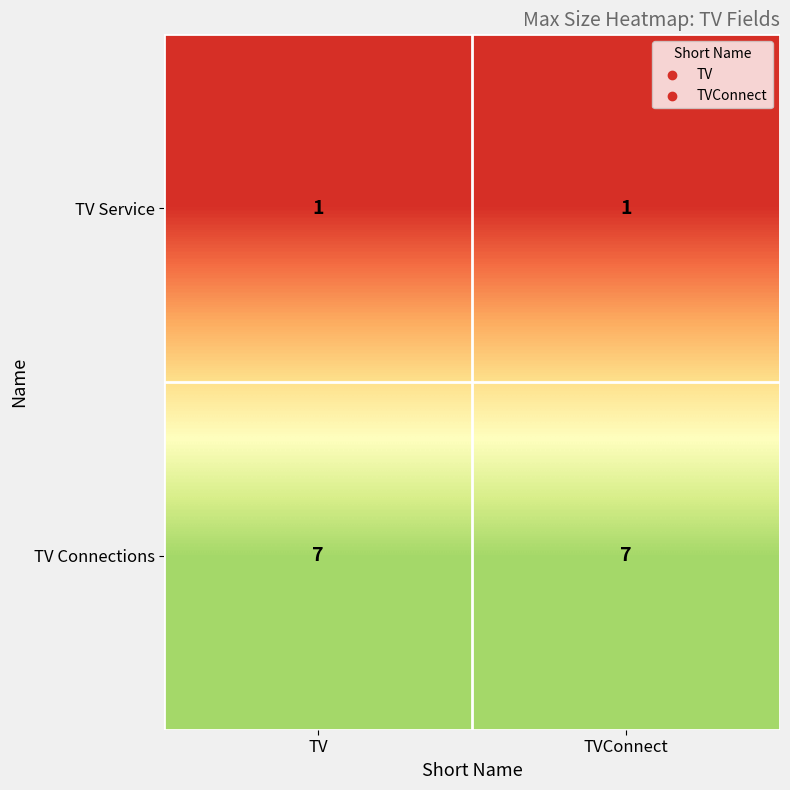

The TV Connections series shows 11 at TV. True or false?

False